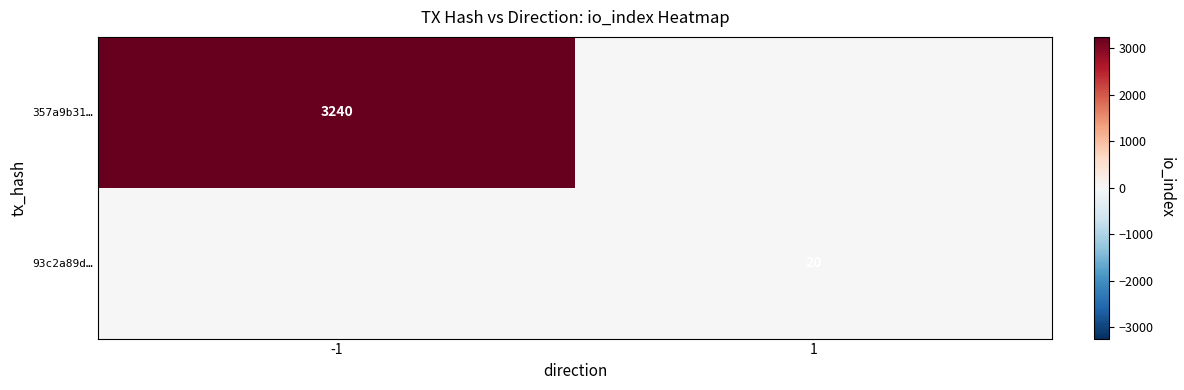

The value of 93c2a89d… at 1 is 20. True or false?

True